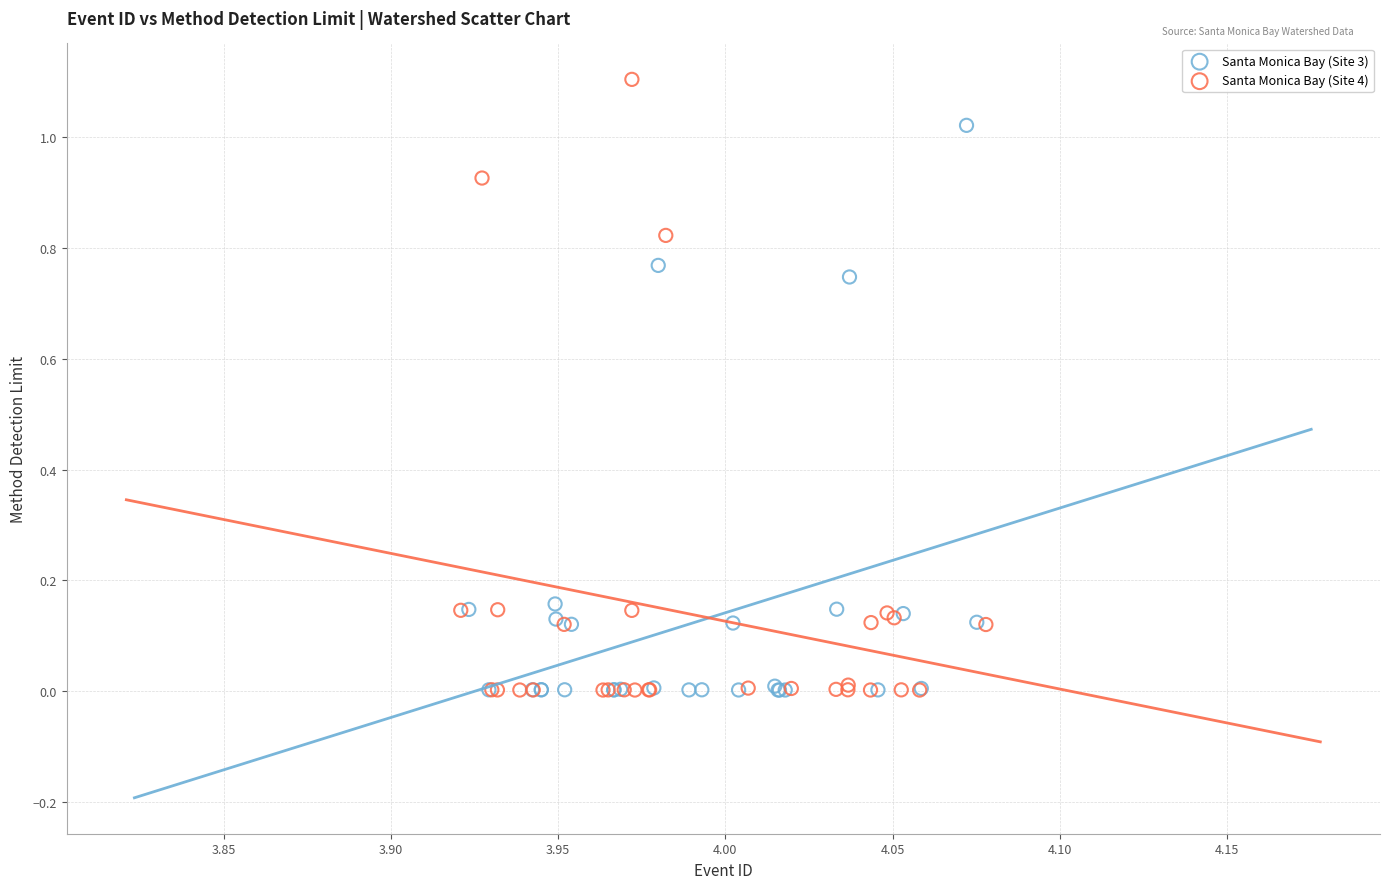

What are all the series names shown in the legend?

Santa Monica Bay (Site 3), Santa Monica Bay (Site 4)